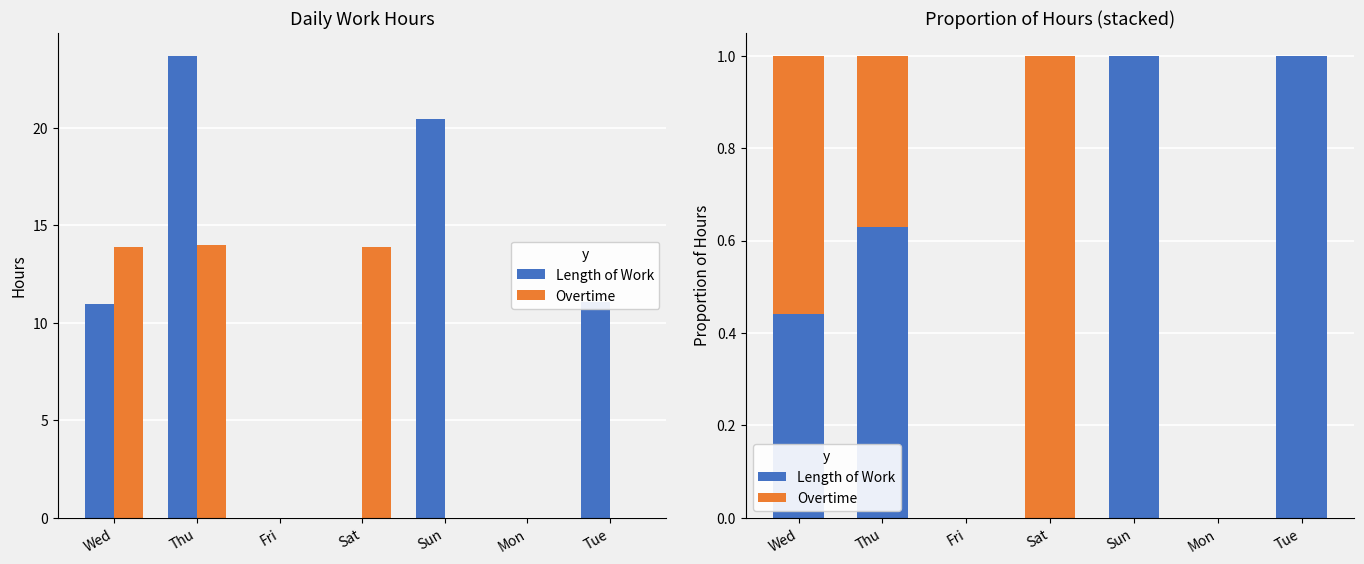

Reading right to left, extract all data points from this chart.

Length of Work: Tue=1.0	Mon=0.0	Sun=1.0	Sat=0.0	Fri=0.0	Thu=0.6	Wed=0.4
Overtime: Tue=0.0	Mon=0.0	Sun=0.0	Sat=1.0	Fri=0.0	Thu=0.4	Wed=0.6